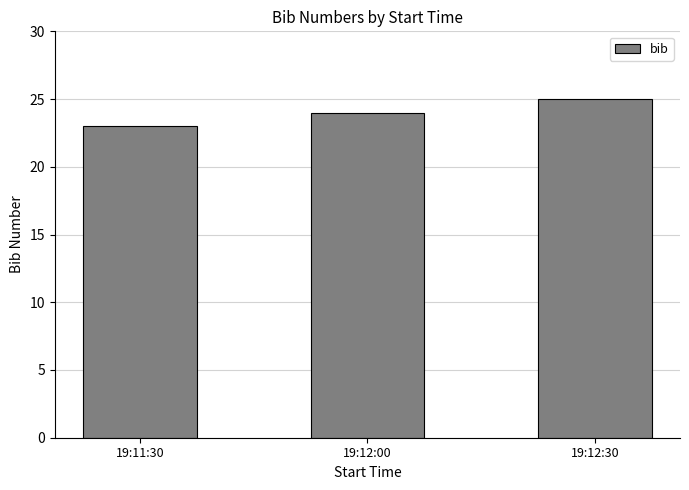

Reading left to right, what are all the values shown in this chart?

23	24	25